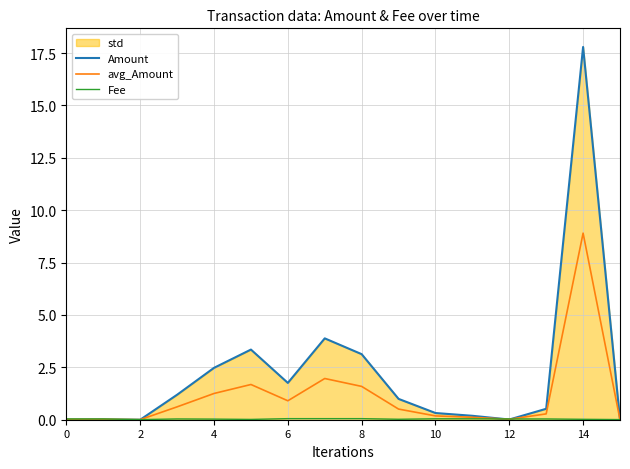

Which has a higher value, 15 or 11?

11